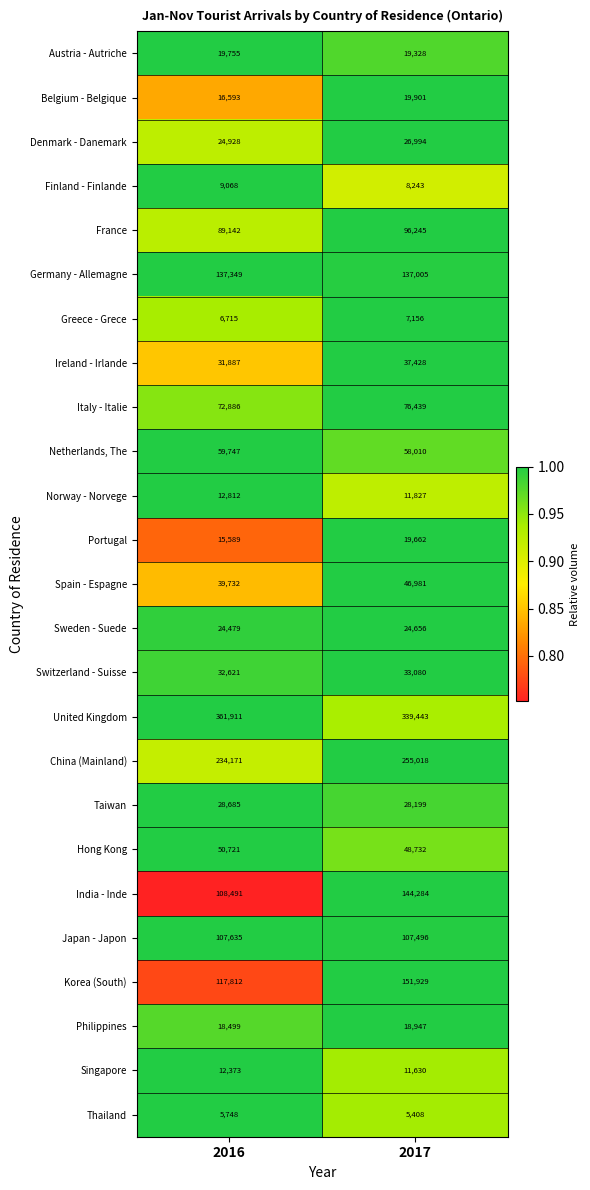

Is it true that Belgium - Belgique equals 13215 at 2017?

False